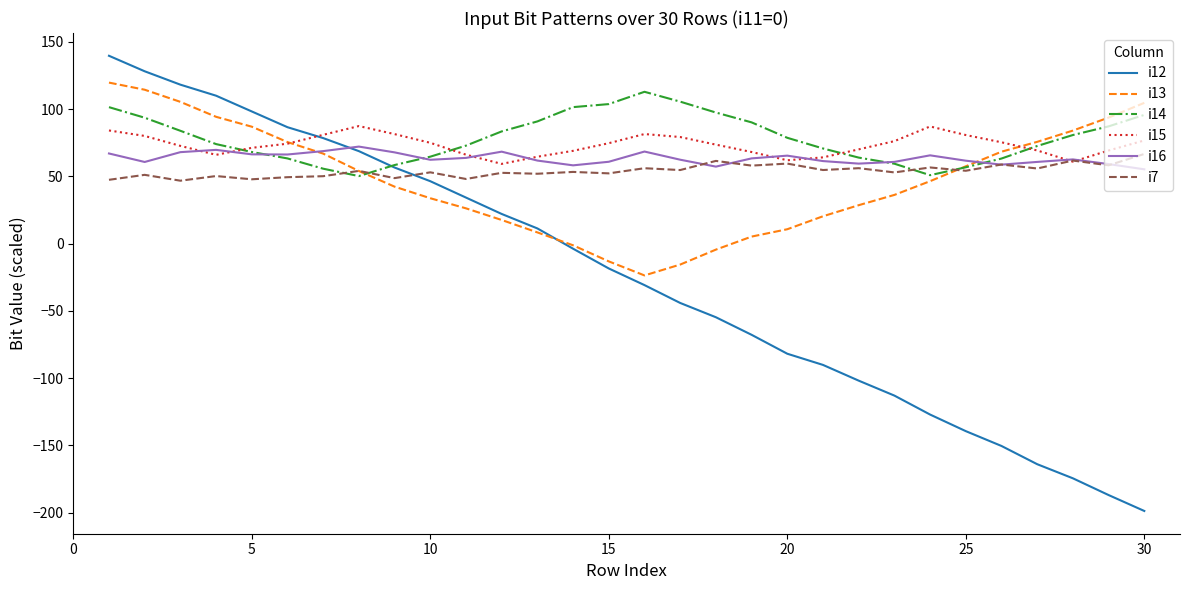

How many intersections are there between i12 and i14?

1